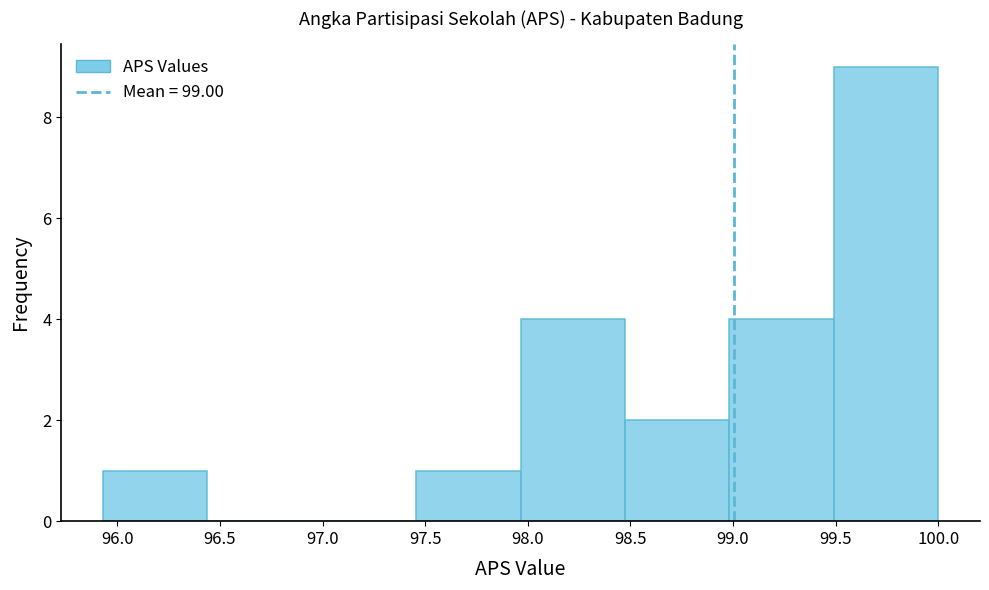

Reading left to right, list every bar in this chart as the range it spans on the x-axis followed by its height. Neither the bar edges nor the heights are printed on the chart, so give them approximately, as read against the axes.

95.95 to 96.45: 1
96.45 to 96.95: 0
96.95 to 97.45: 0
97.45 to 97.95: 1
97.95 to 98.45: 4
98.45 to 99.00: 2
99.00 to 99.50: 4
99.50 to 100.00: 9